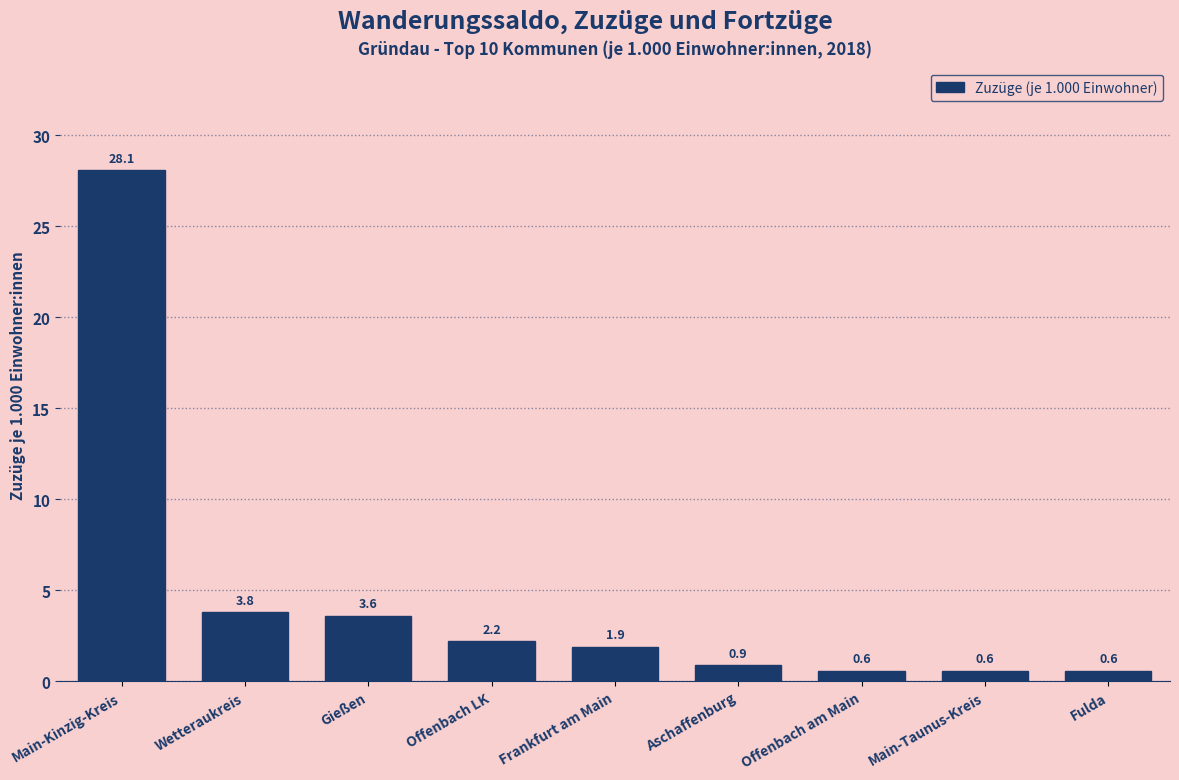

Reading left to right, extract all data points from this chart.

28.1	3.8	3.6	2.2	1.9	0.9	0.6	0.6	0.6